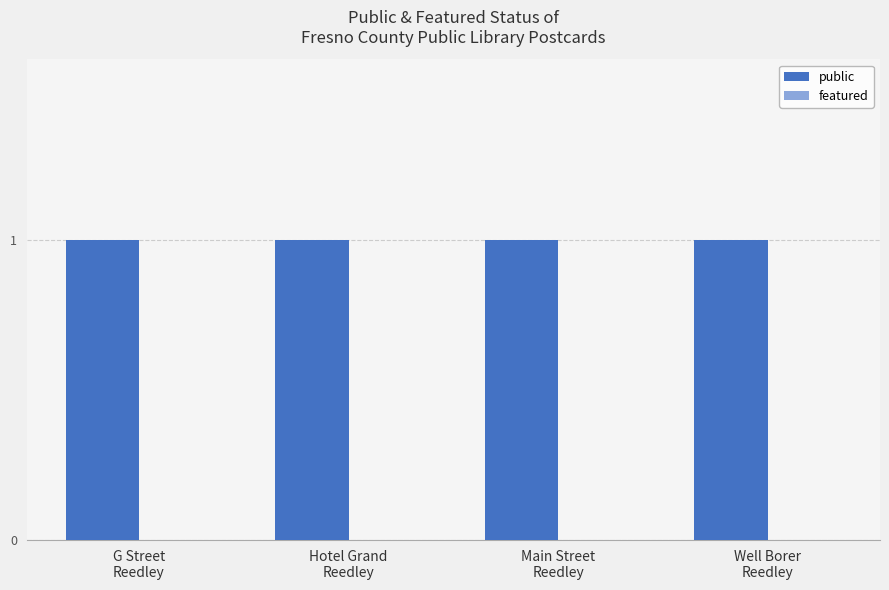

What is the difference between the highest and lowest values at Hotel Grand
Reedley?

1